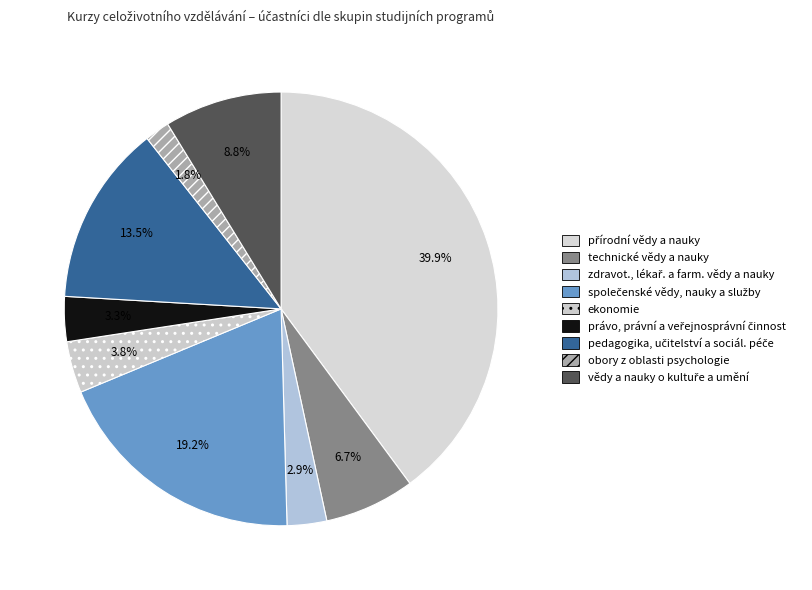

How many slices are in this pie chart?

9